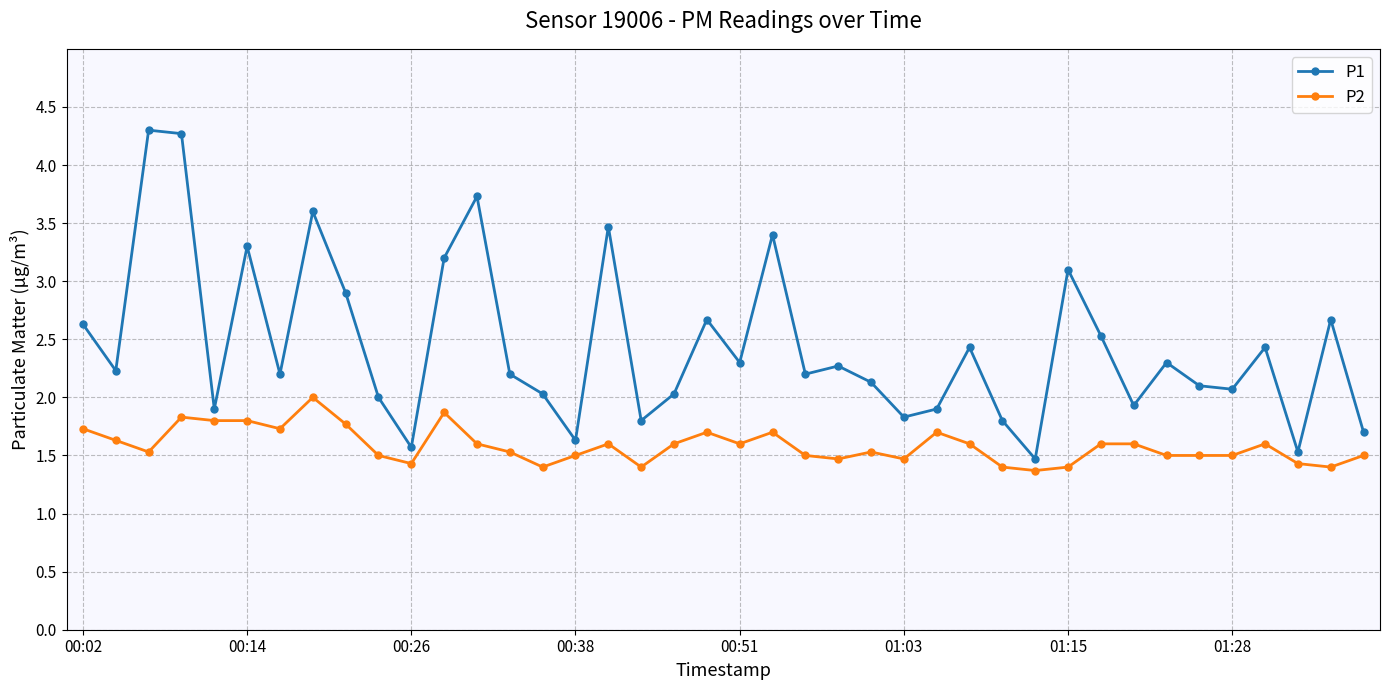

Rank the series by their maximum value, from lowest to highest.

P2, P1